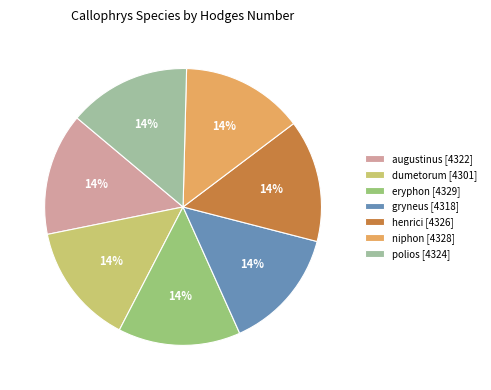

Approximately how many times larger is the value at polios [4324] compared to eryphon [4329]?

1.0